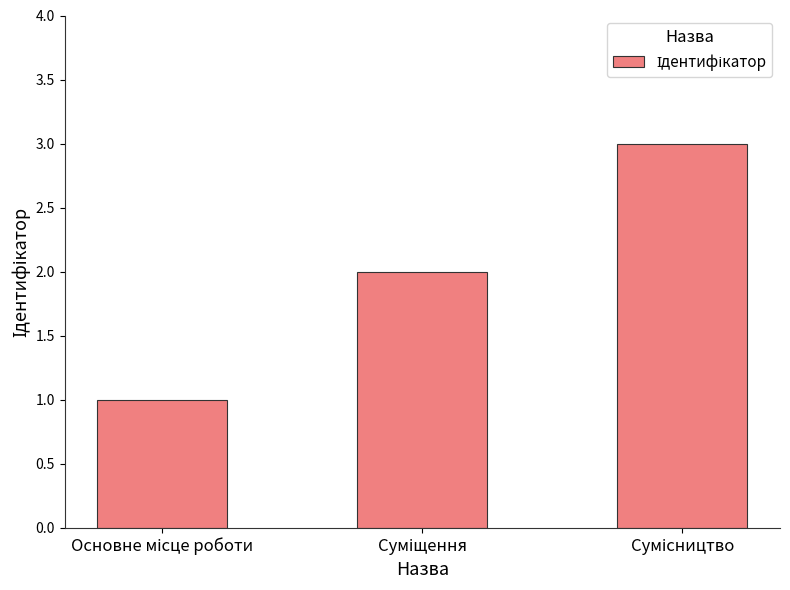

What is the greatest value displayed?

3